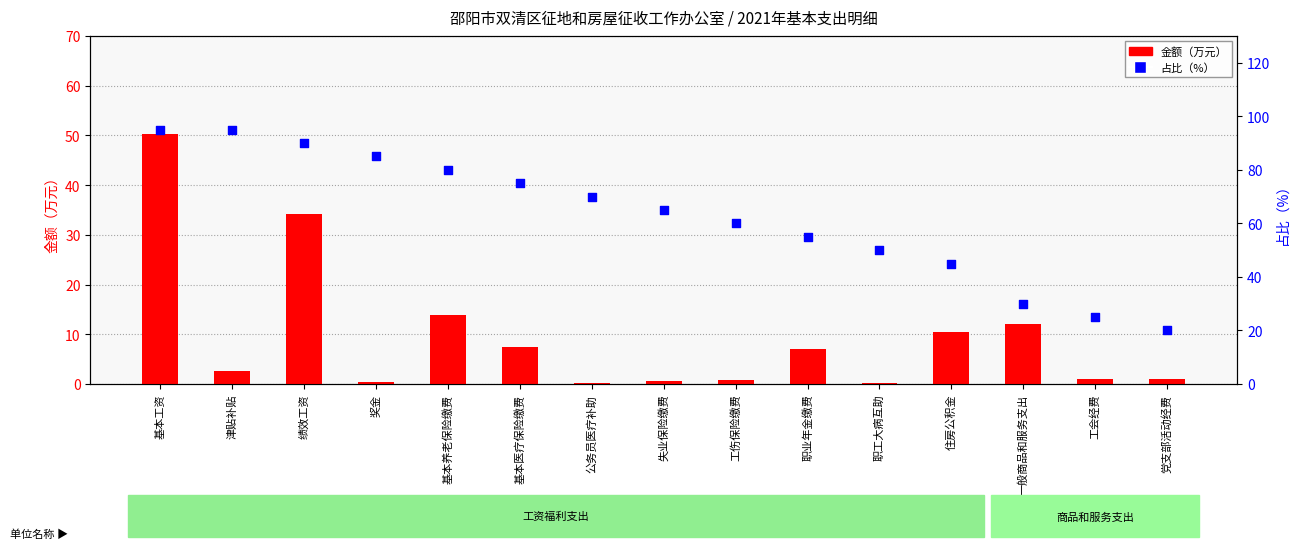

Is the value of 占比（%） at 住房公积金 greater than the value of 金额（万元） at 一般商品和服务支出?

Yes